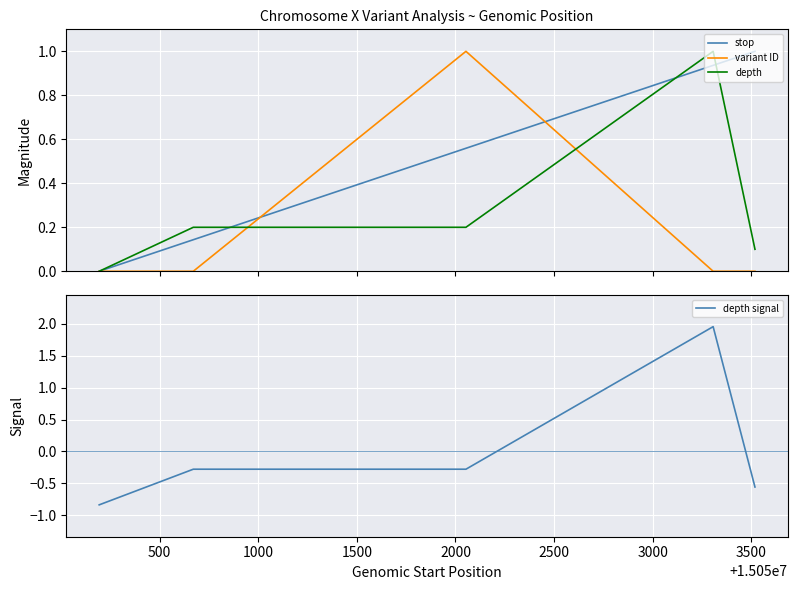

How many values in depth signal are above zero?

1